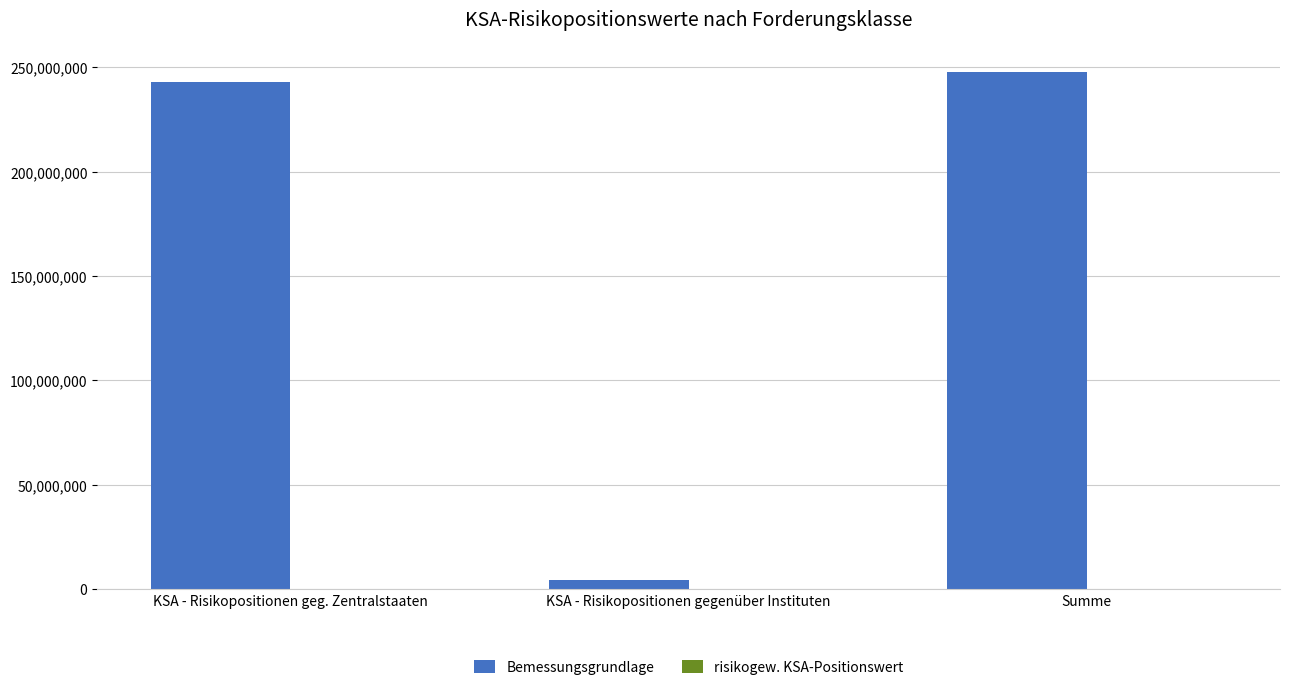

Between KSA - Risikopositionen gegenüber Instituten and Summe, which is larger?

Summe